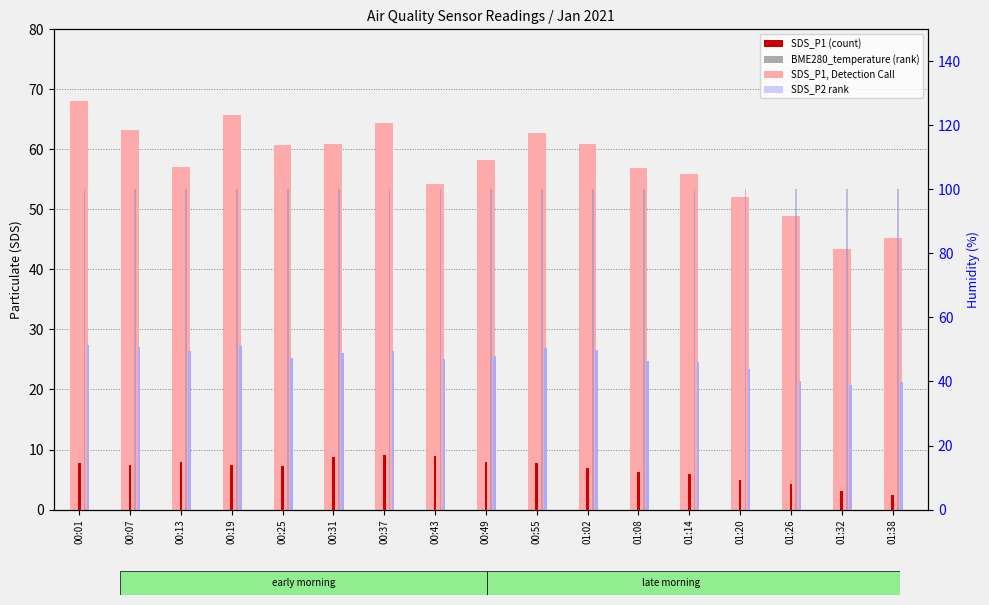

How many data points does each series have?

17